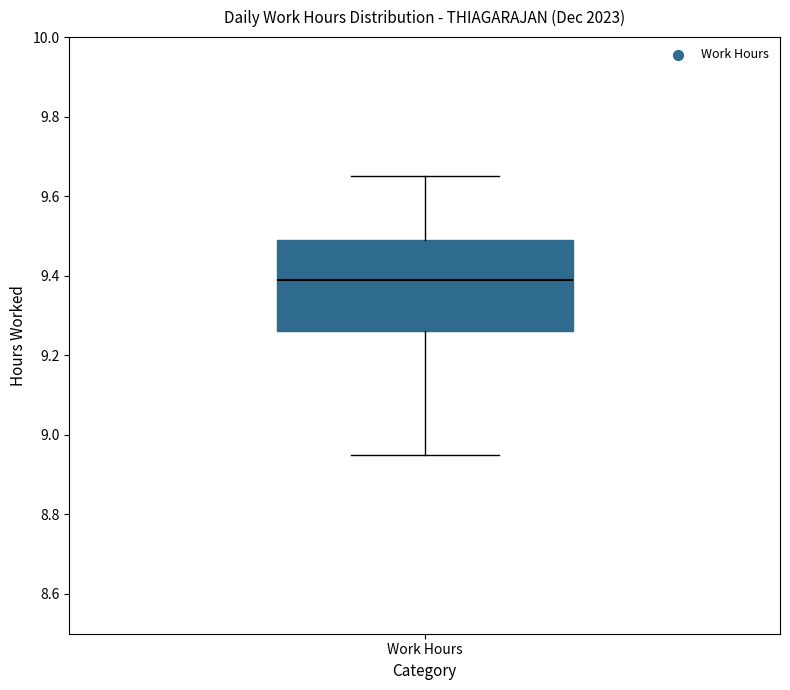

Where is the upper edge of the box for Work Hours on the y-axis? The values are not printed on the chart, so give them approximately, as read against the axis.

9.50